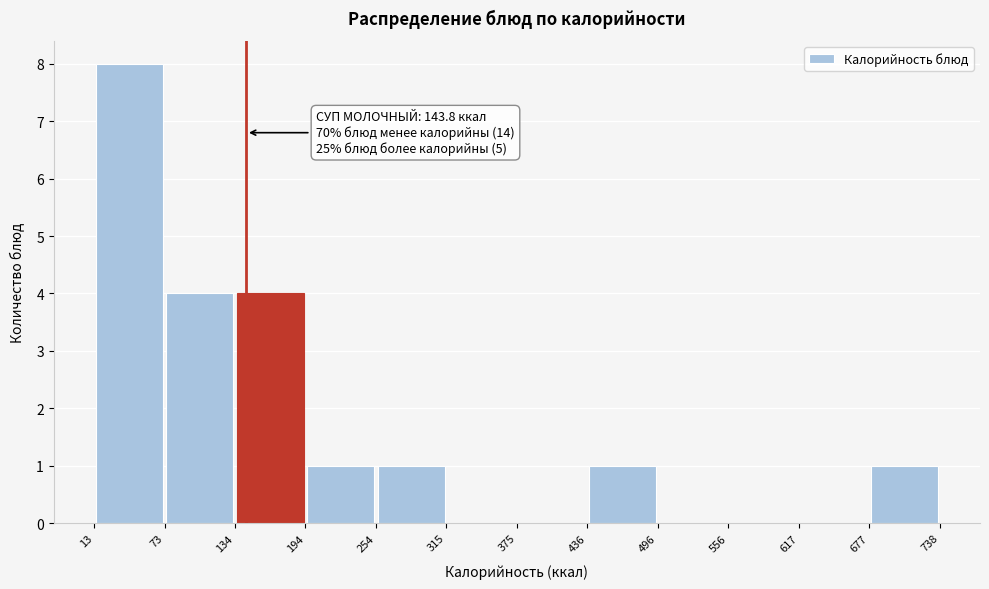

Which range on the x-axis has the tallest bar?

13 to 73